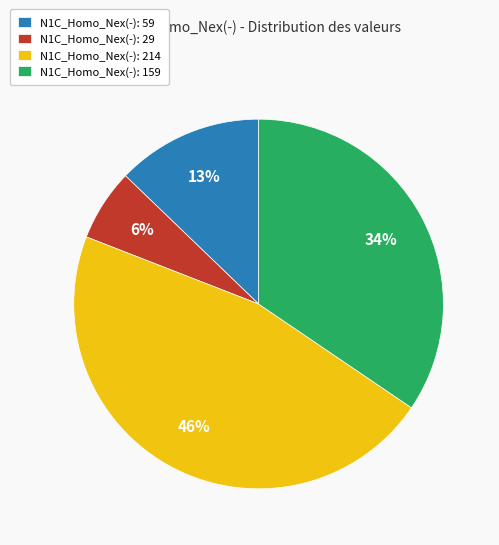

Which category has the biggest portion of the pie?

N1C_Homo_Nex(-): 214